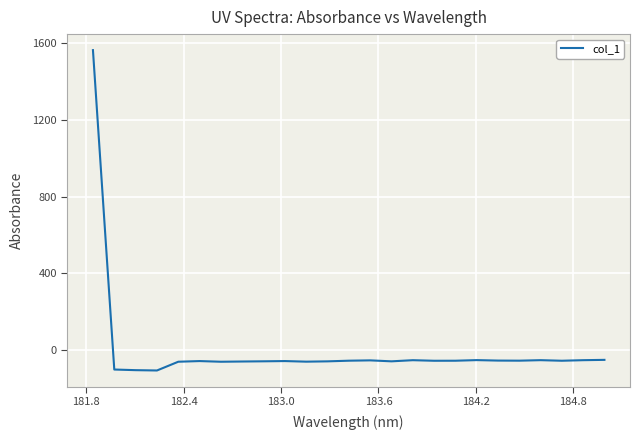

How many positive values are there?

1